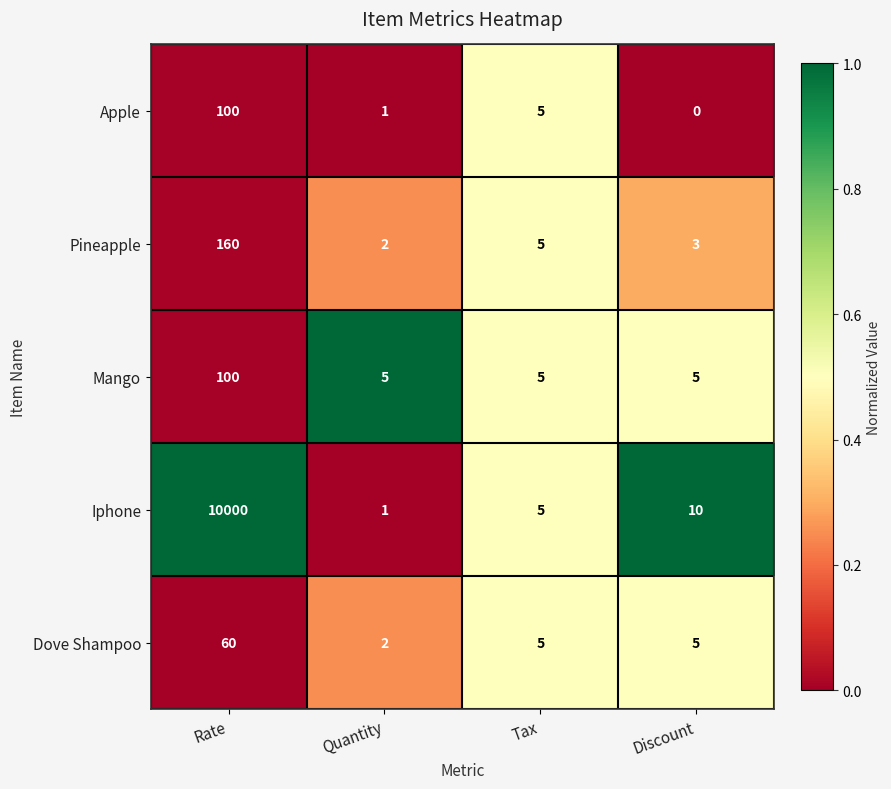

Which category has the lowest value across all series?

Discount